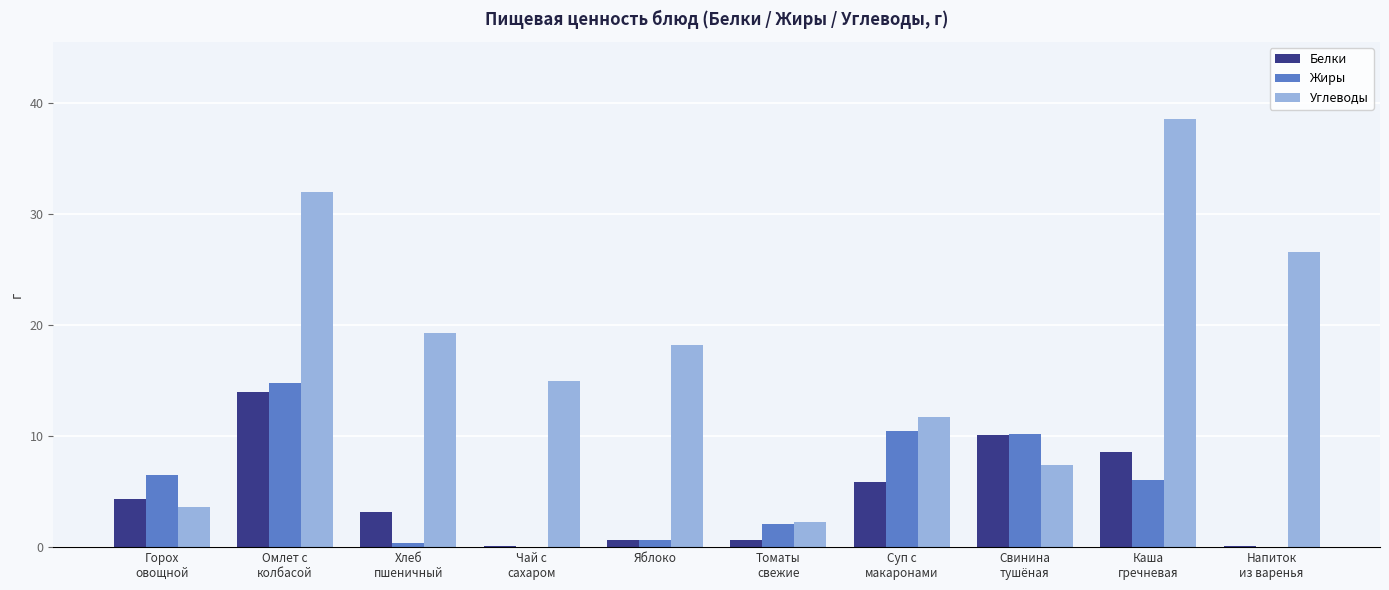

What is the total value across all series at Каша
гречневая?

53.3